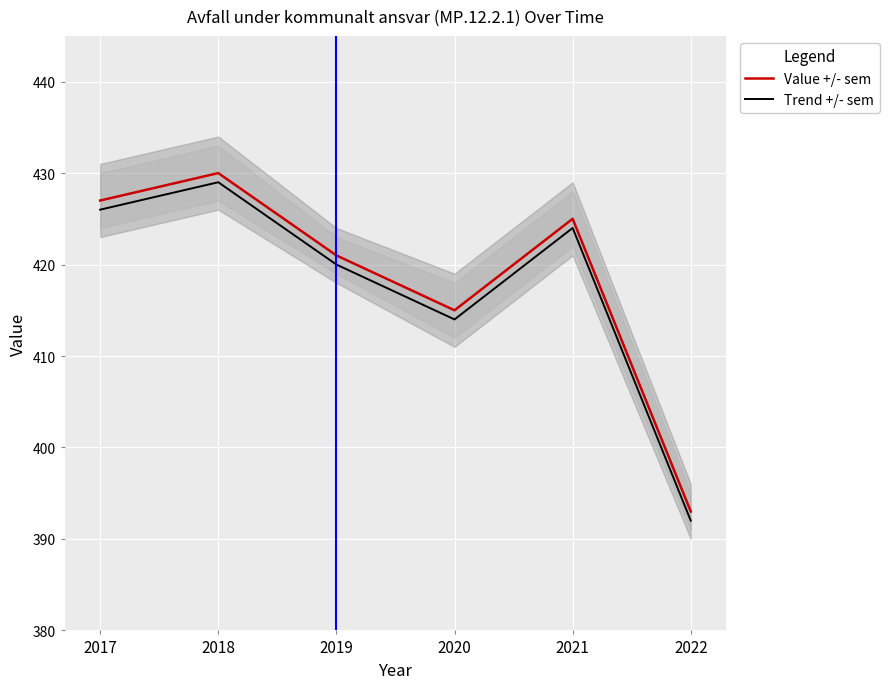

True or false: Trend +/- sem and Value +/- sem cross at least once.

False